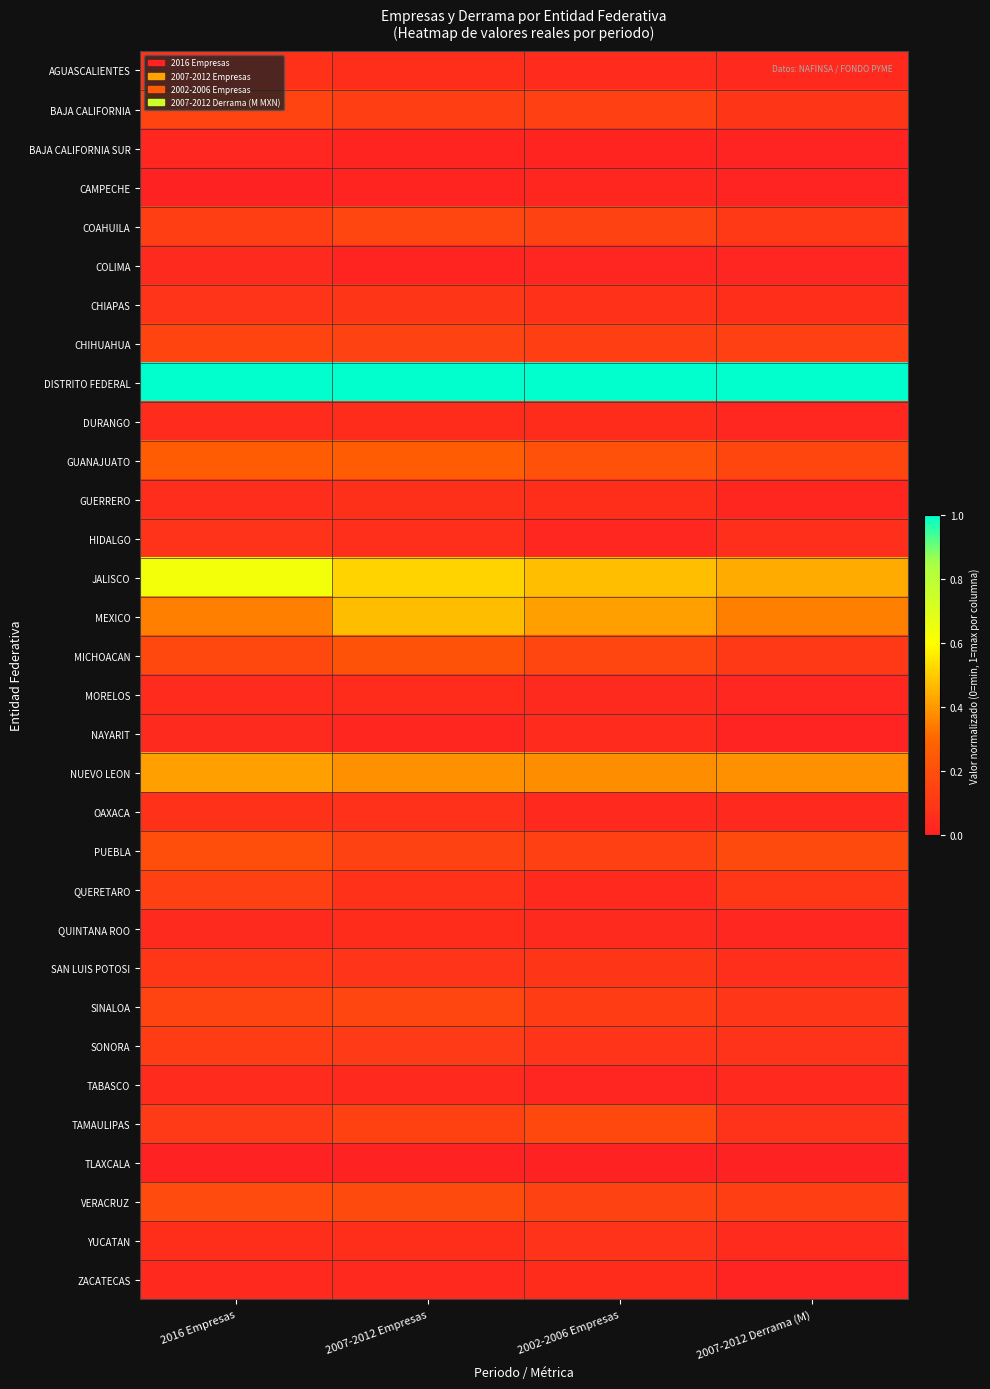

Which series has the largest range (max minus min)?

JALISCO